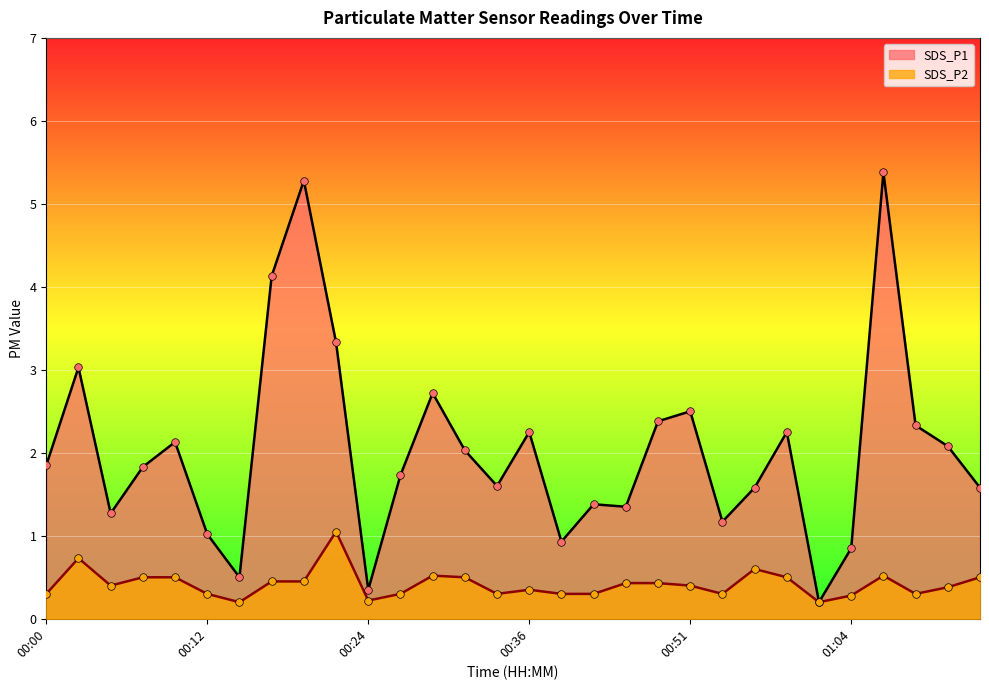

Which series reaches the maximum Y coordinate?

SDS_P1